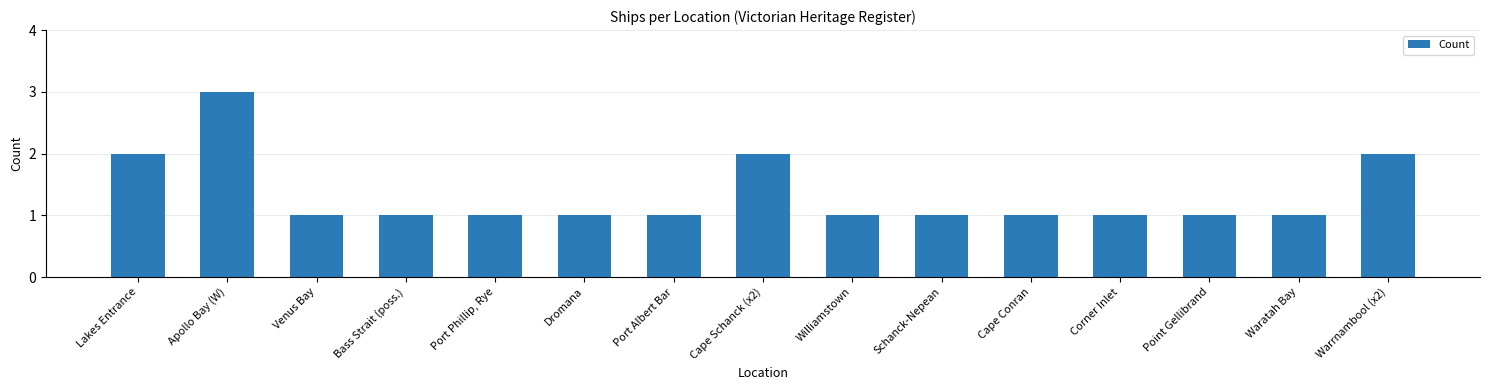

What is the approximate value at Dromana?

1